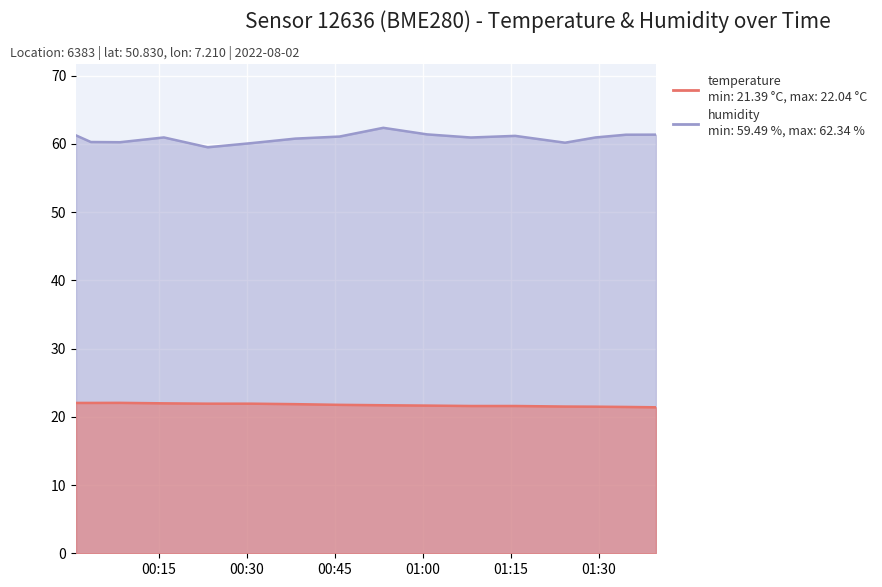

True or false: temperature and humidity intersect in this chart.

False